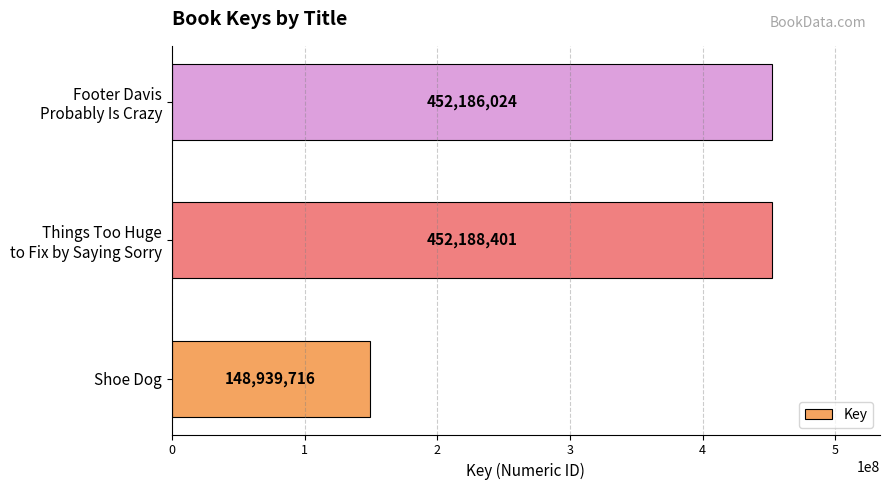

What is the average value?

351104714